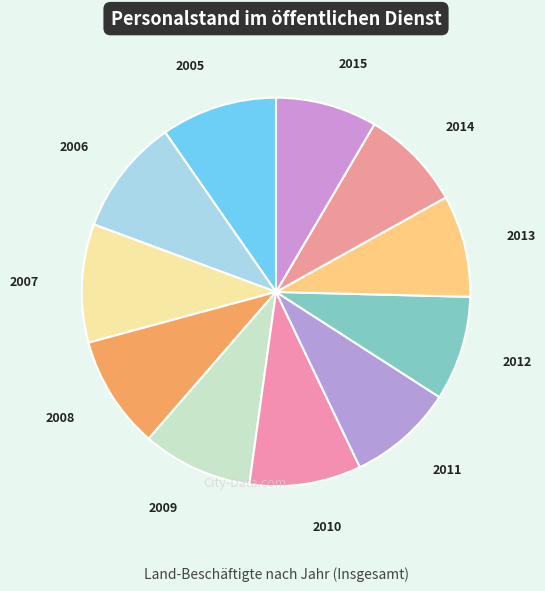

How many segments does this pie chart have?

11